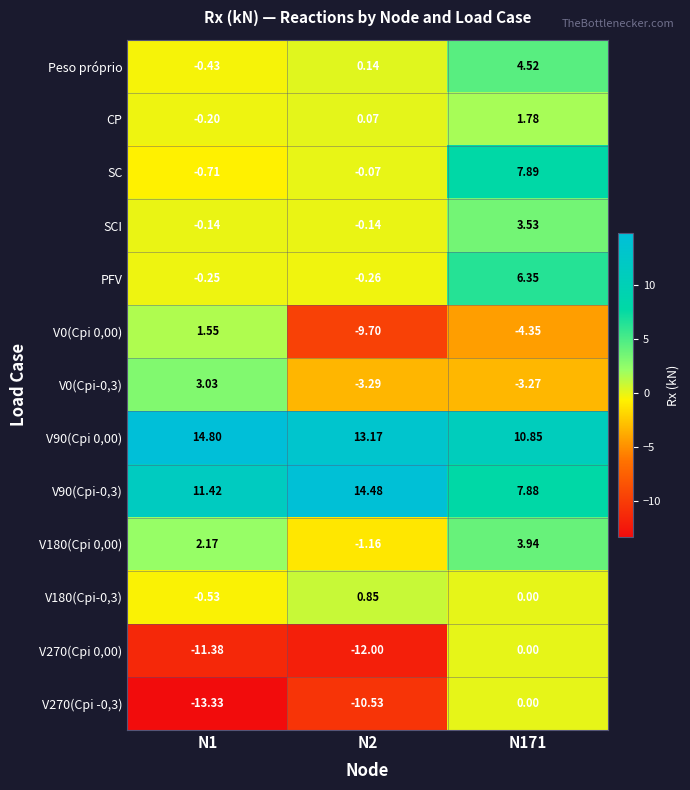

Is the value of V180(Cpi-0,3) at N1 greater than the value of V90(Cpi-0,3) at N171?

No